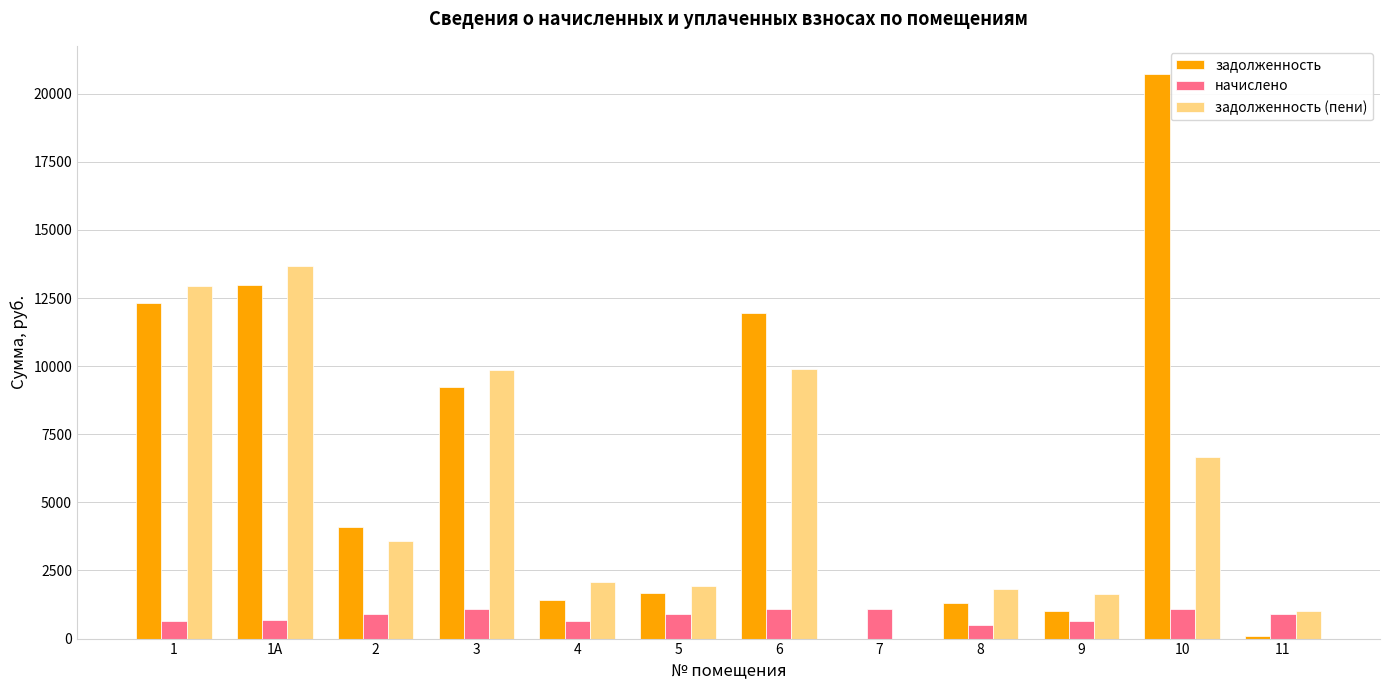

What are all the series names shown in the legend?

задолженность, начислено, задолженность (пени)